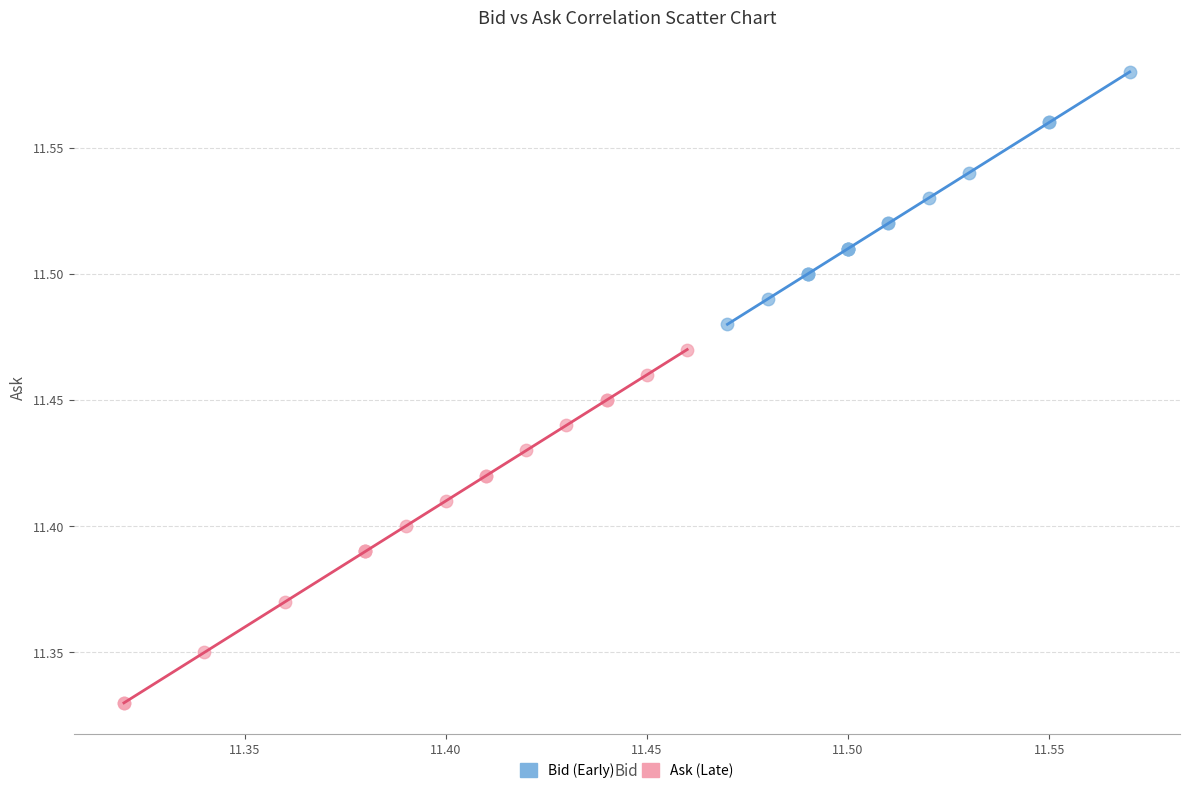

What are all the series names shown in the legend?

Bid (Early), Ask (Late)